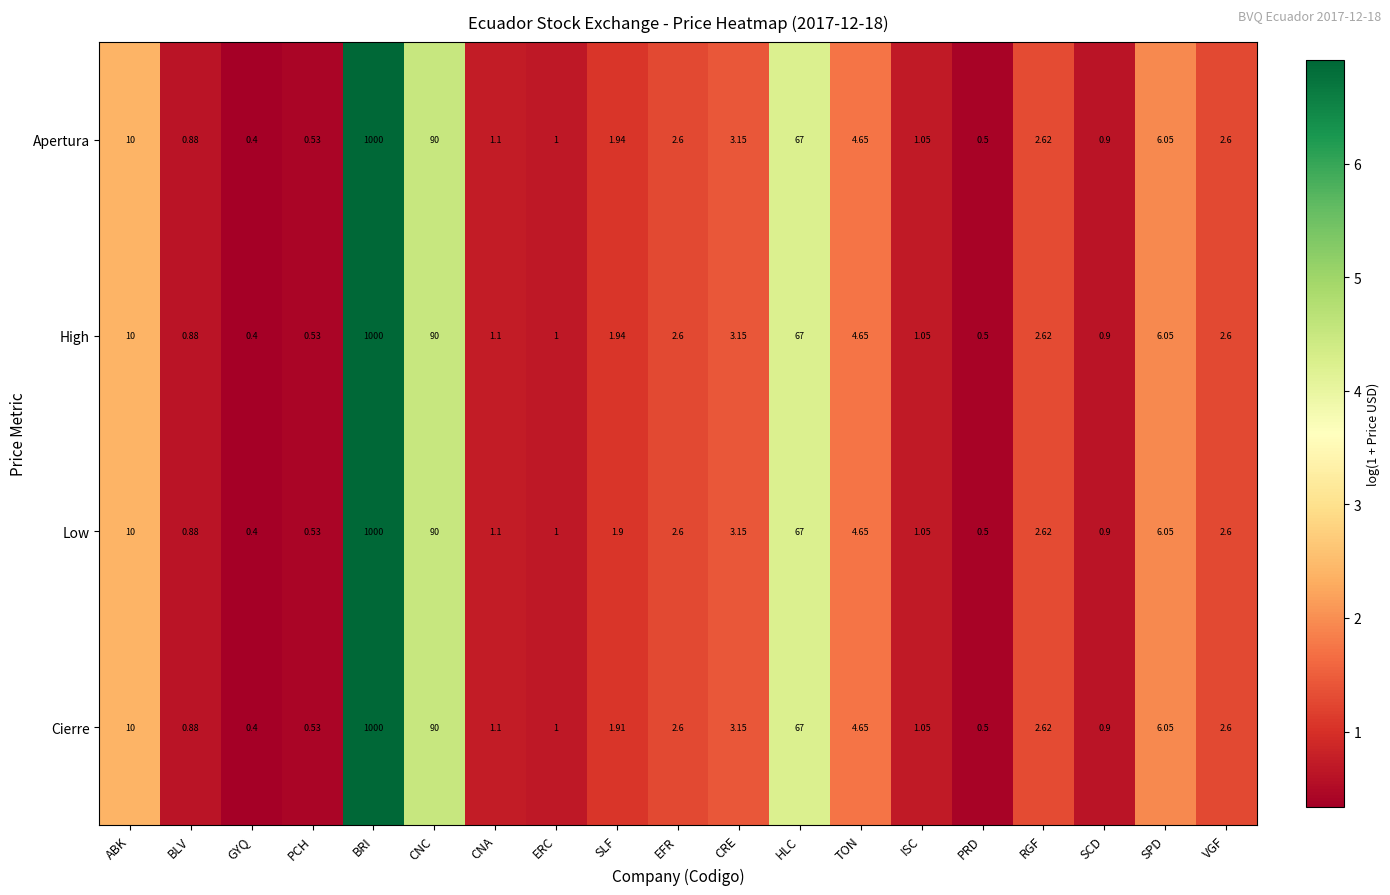

At which category is the sum across all series the highest?

BRI